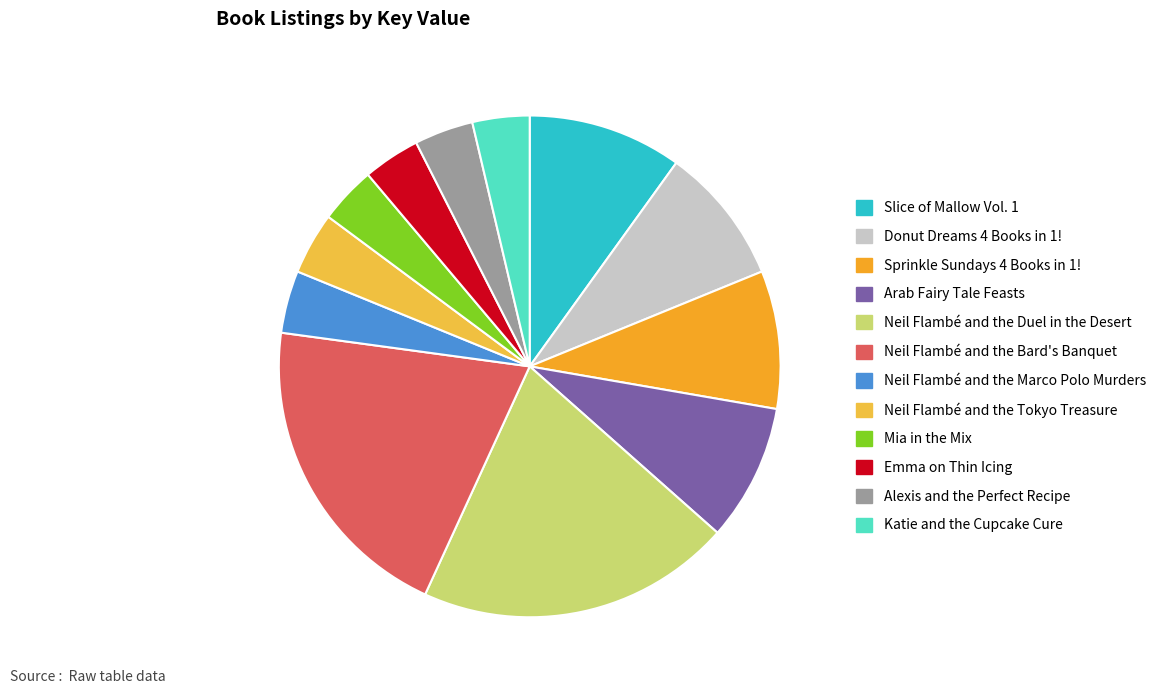

Rank the categories by value from highest to lowest.

Neil Flambé and the Duel in the Desert, Neil Flambé and the Bard's Banquet, Slice of Mallow Vol. 1, Sprinkle Sundays 4 Books in 1!, Donut Dreams 4 Books in 1!, Arab Fairy Tale Feasts, Neil Flambé and the Marco Polo Murders, Neil Flambé and the Tokyo Treasure, Alexis and the Perfect Recipe, Emma on Thin Icing, Mia in the Mix, Katie and the Cupcake Cure